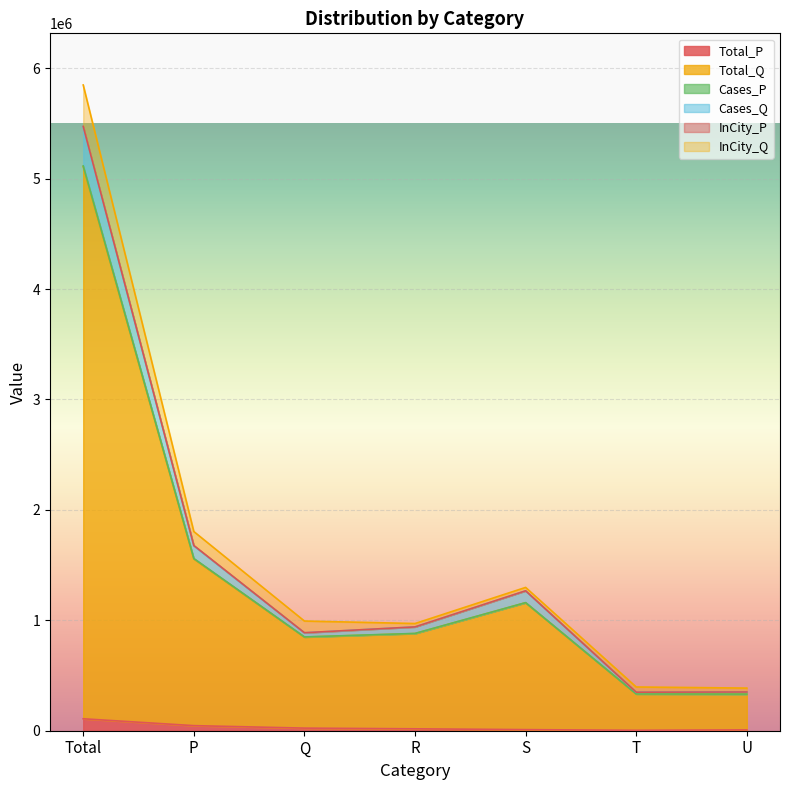

How many data points does each series have?

7